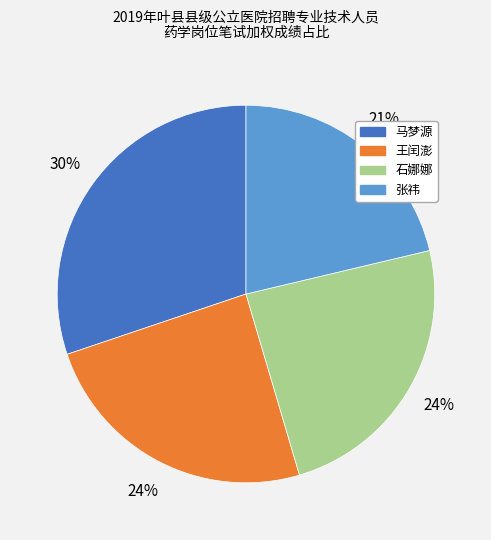

How many segments does this pie chart have?

4